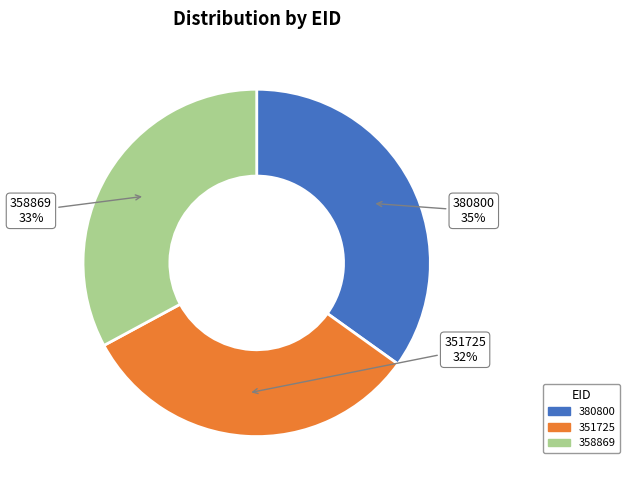

To the nearest percent, what is the combined percentage of 380800 and 358869?

68%